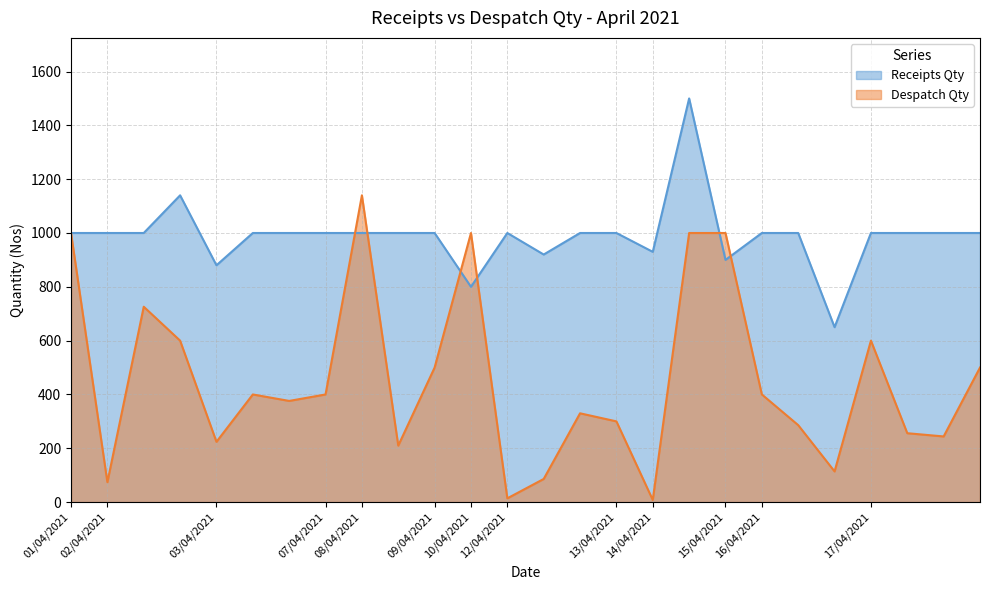

Where do Despatch Qty and Receipts Qty first cross each other?

07/04/2021 and 08/04/2021